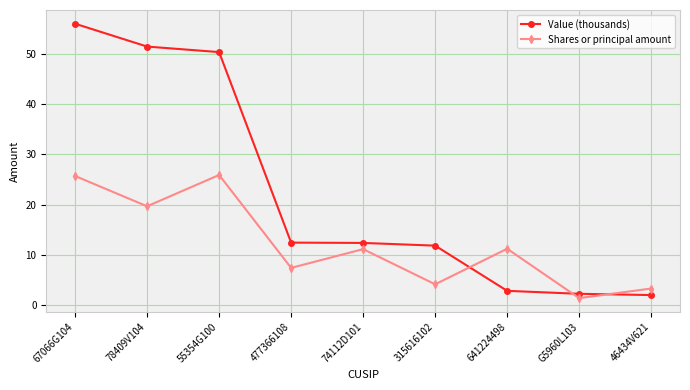

Rank the series at 78409V104 from highest to lowest value.

Value (thousands), Shares or principal amount